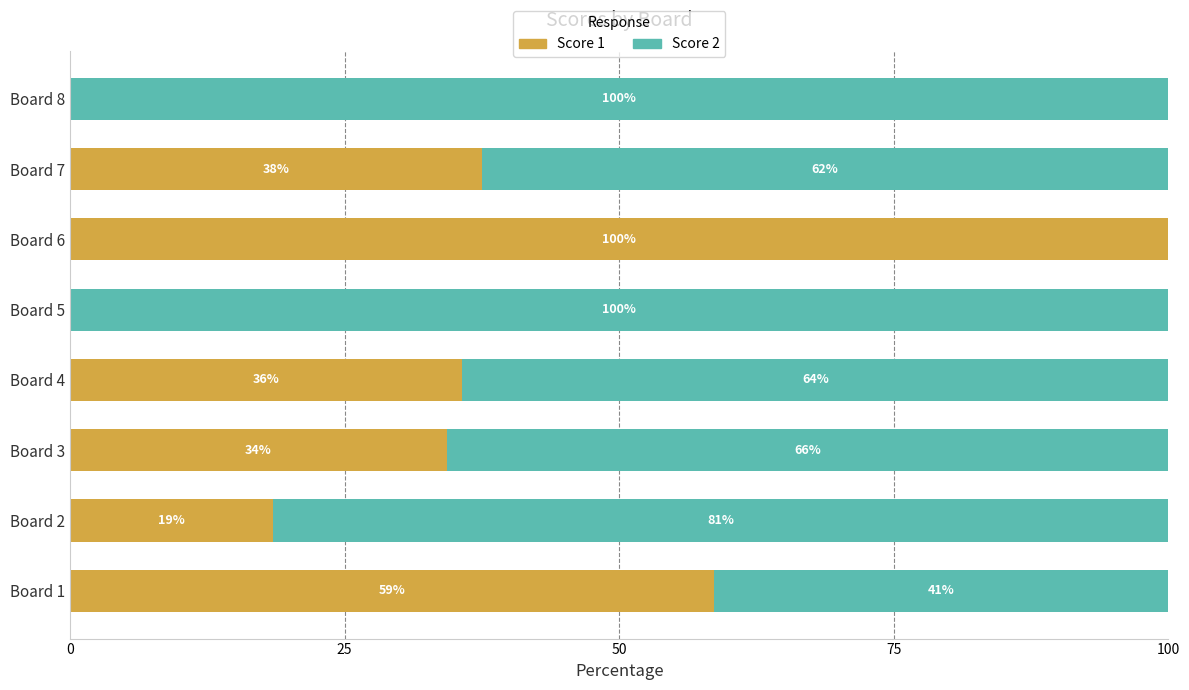

What is the value of the Score 1 bar at the 7th from the left?

37.5